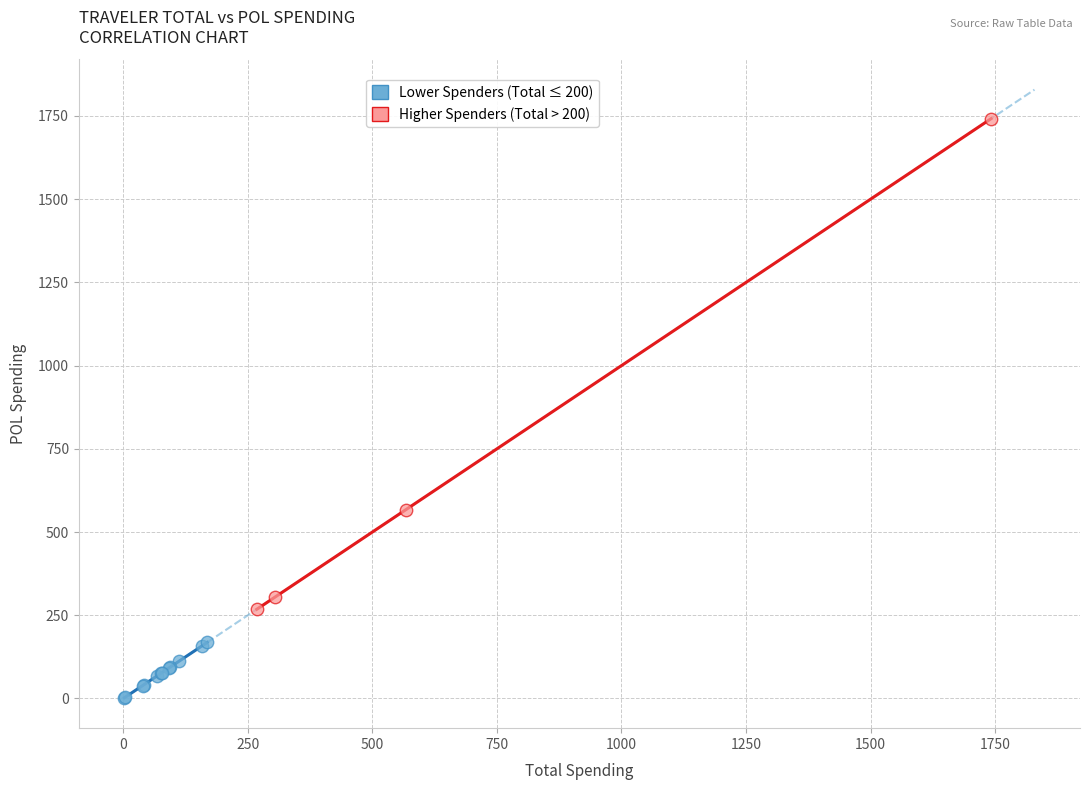

Which series contains the lowest Y value?

Lower Spenders (Total ≤ 200)